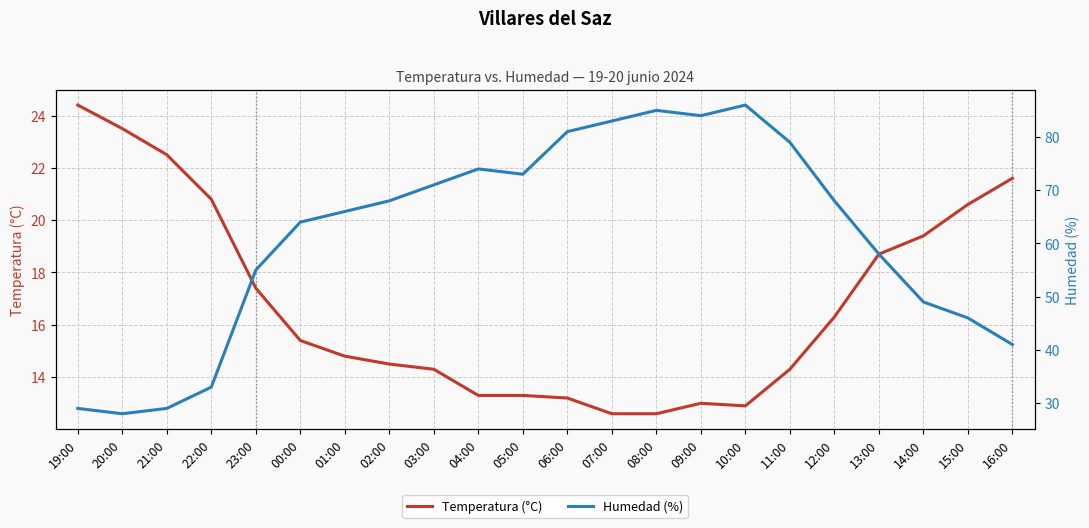

What are all the series names shown in the legend?

Temperatura (°C), Humedad (%)